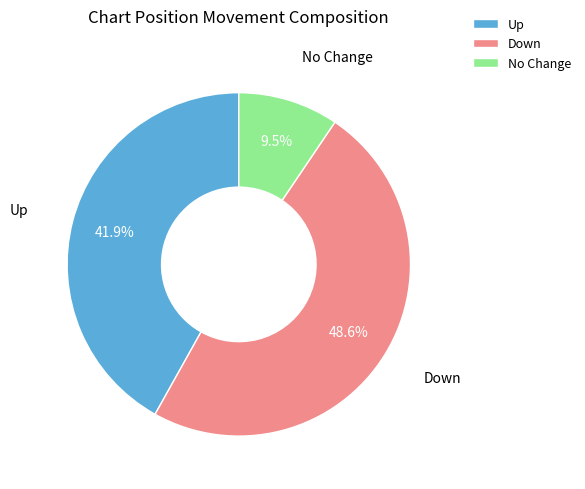

Rank the categories by value from lowest to highest.

No Change, Up, Down